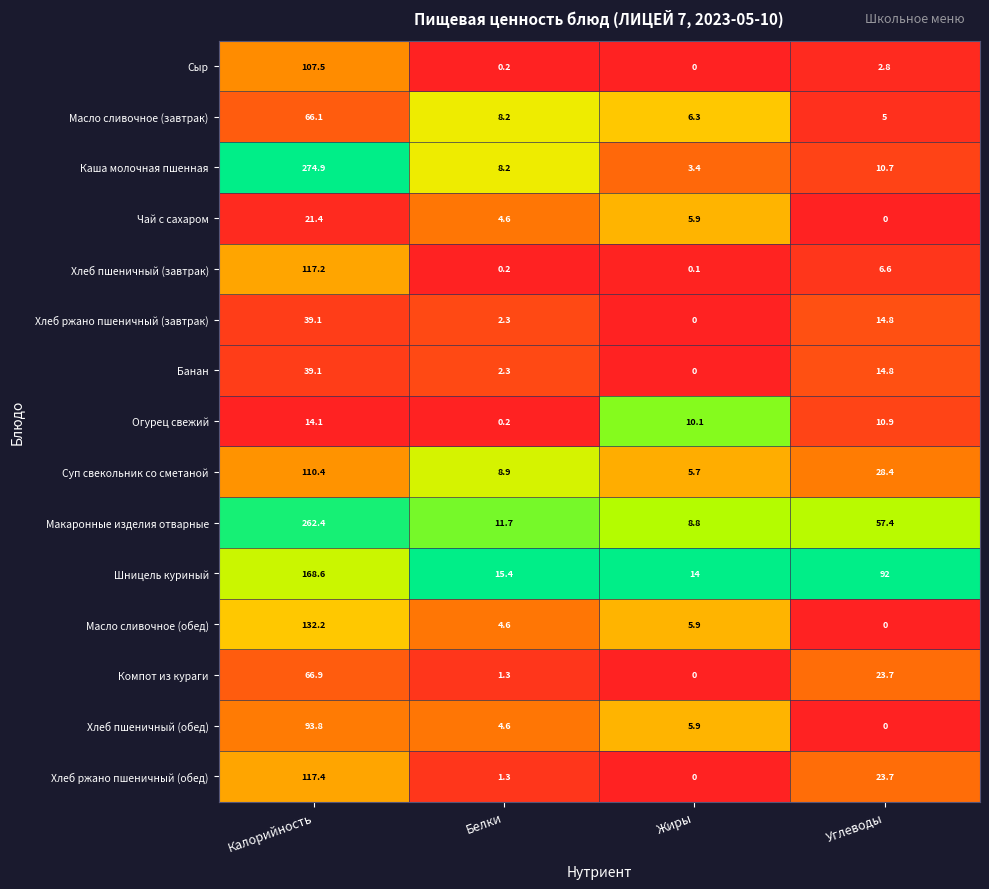

What is the difference between the second highest and second lowest values in the Масло сливочное (обед) series?

1.3